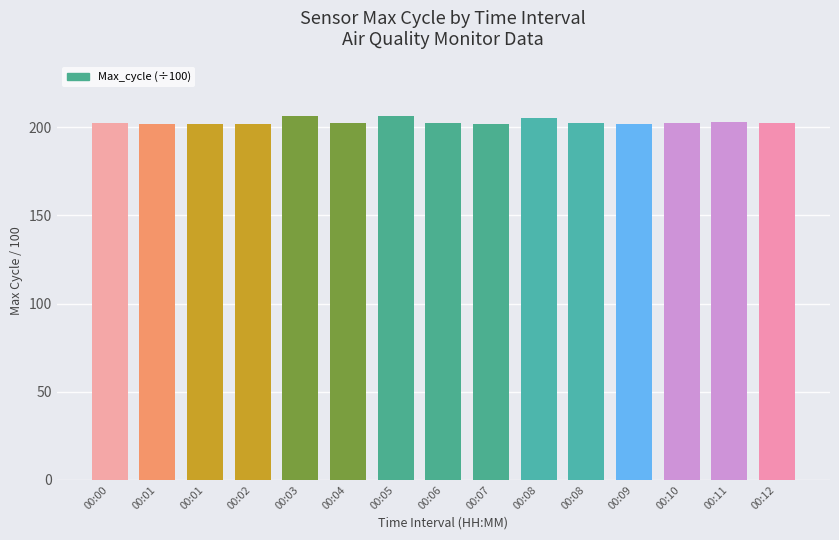

What is the minimum value shown in the chart?

202.0